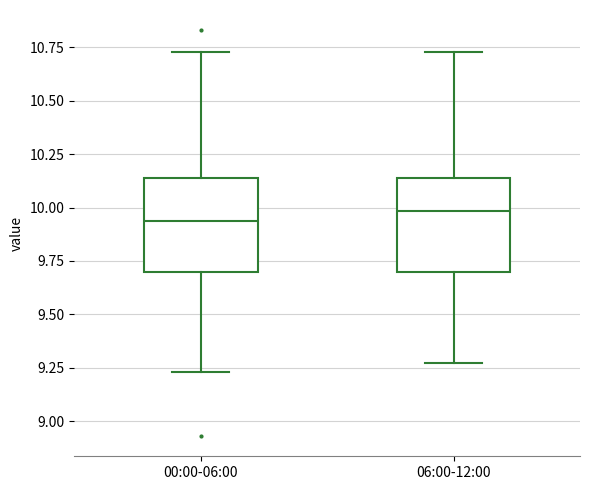

Reading left to right, read every box against the y-axis: the position of its median line, the range the box covers, and the ends of its whiskers. The values are not printed on the chart, so give them approximately, as read against the axis.

00:00-06:00: median 9.95, box 9.70 to 10.15, whiskers 9.25 to 10.75
06:00-12:00: median 10.00, box 9.70 to 10.15, whiskers 9.25 to 10.75